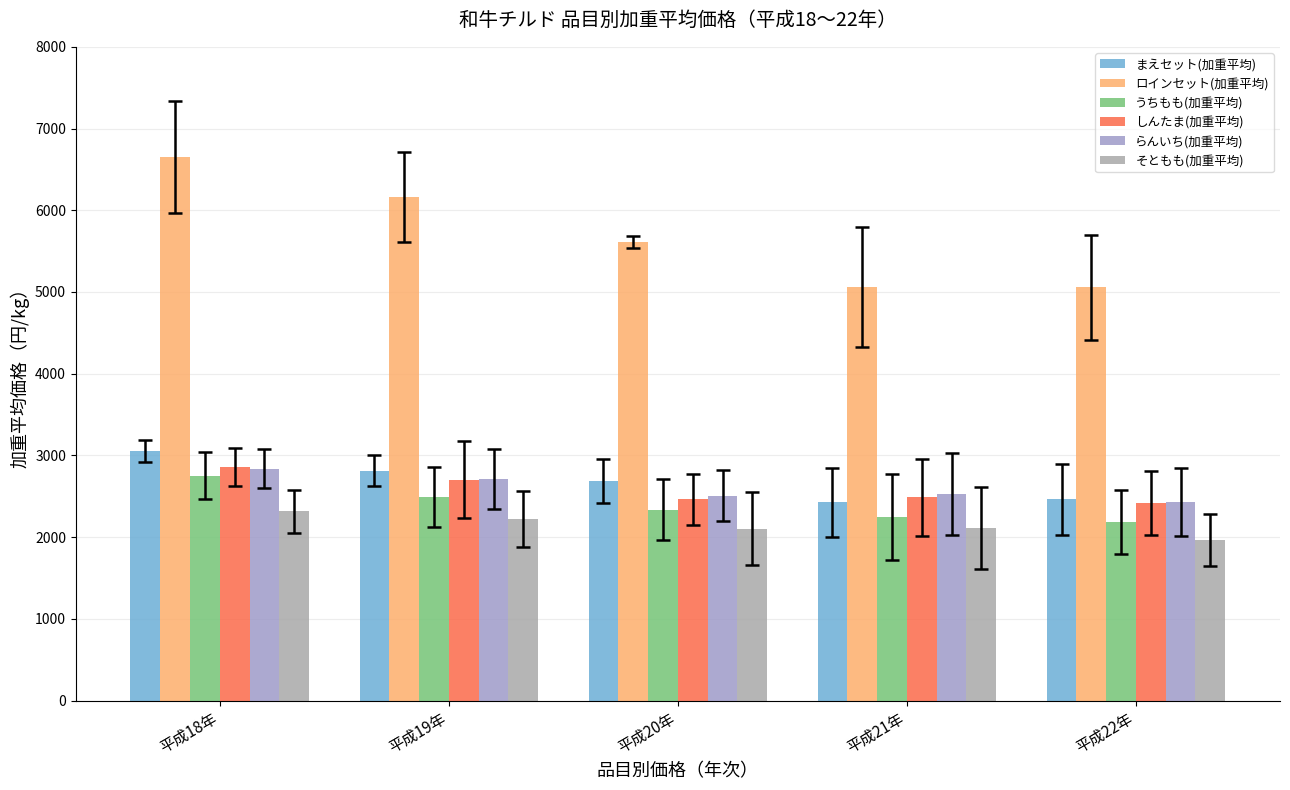

Between 平成18年 and 平成21年, which is larger?

平成18年